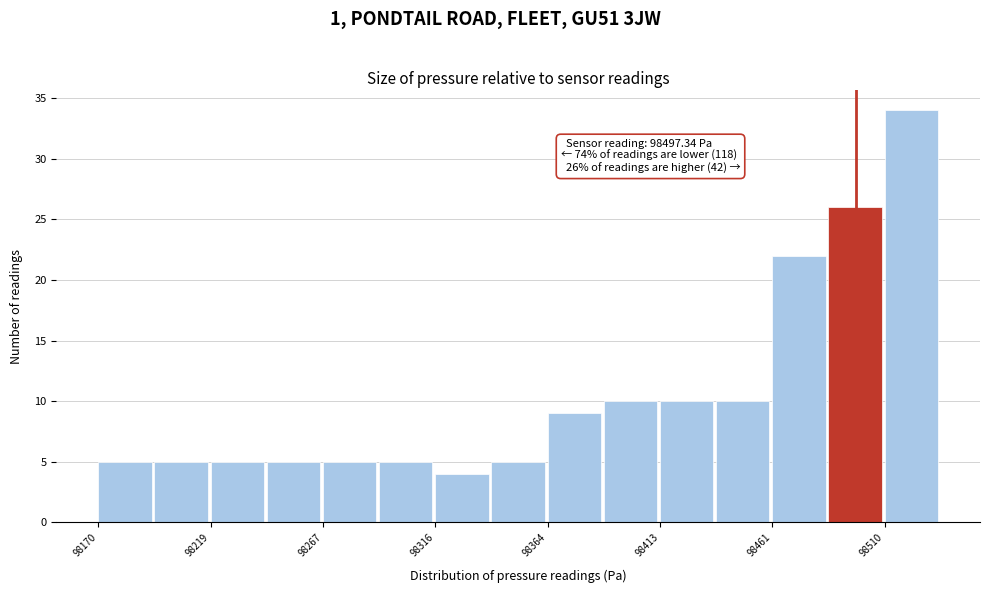

Over which range of the x-axis is the bar tallest?

98510 to 98535